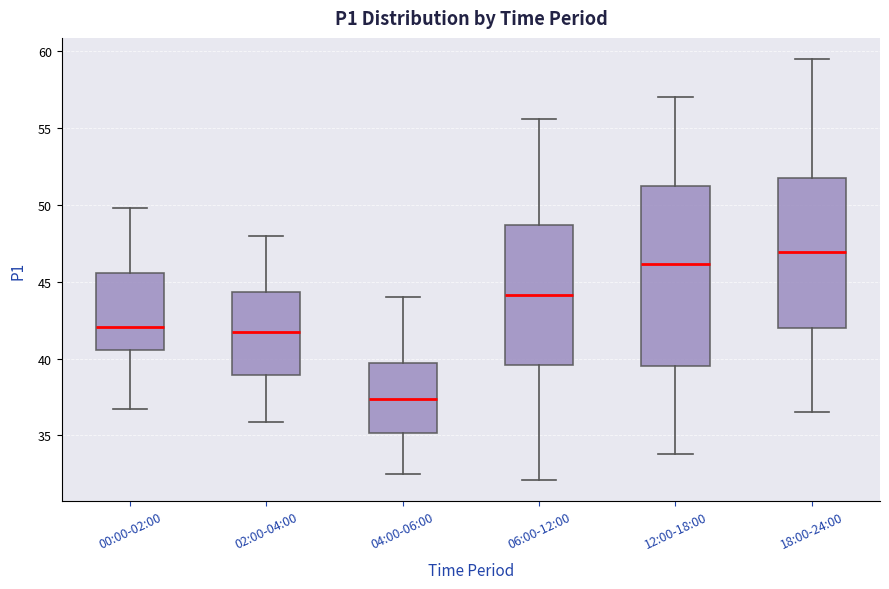

Which box has the lowest median line?

04:00-06:00